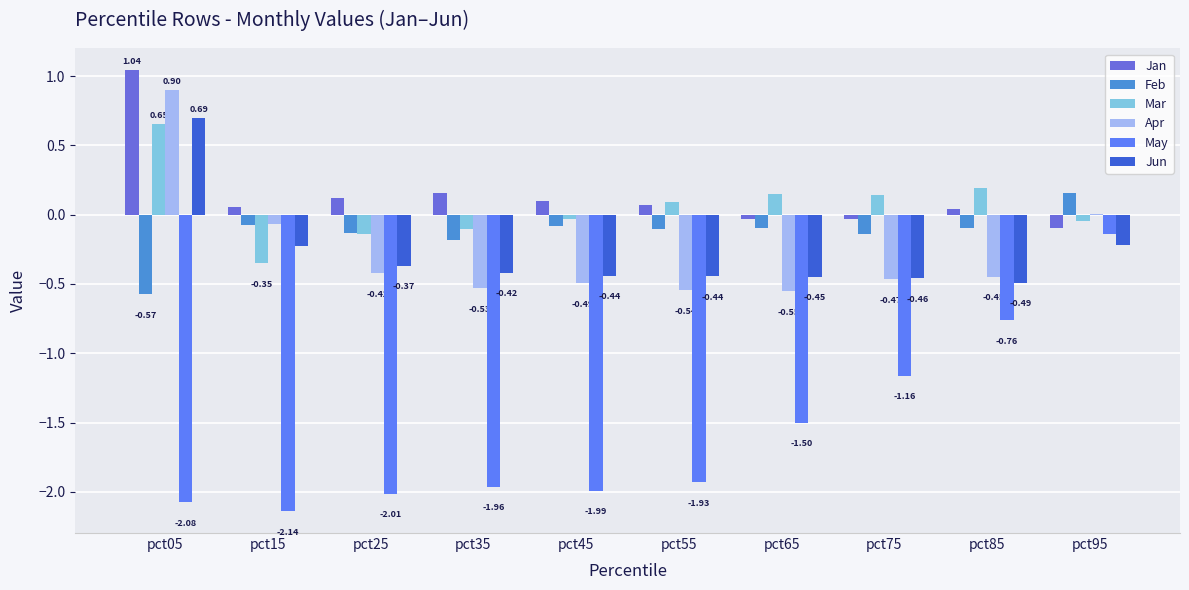

What is the total value across all series at pct35?

-3.0